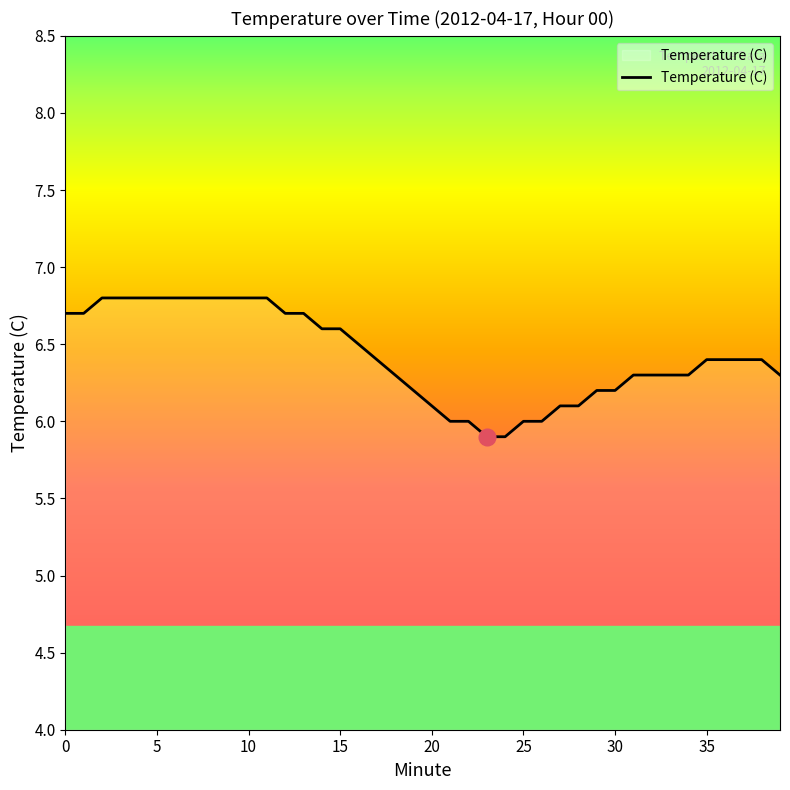

What is the minimum value shown in the chart?

5.9